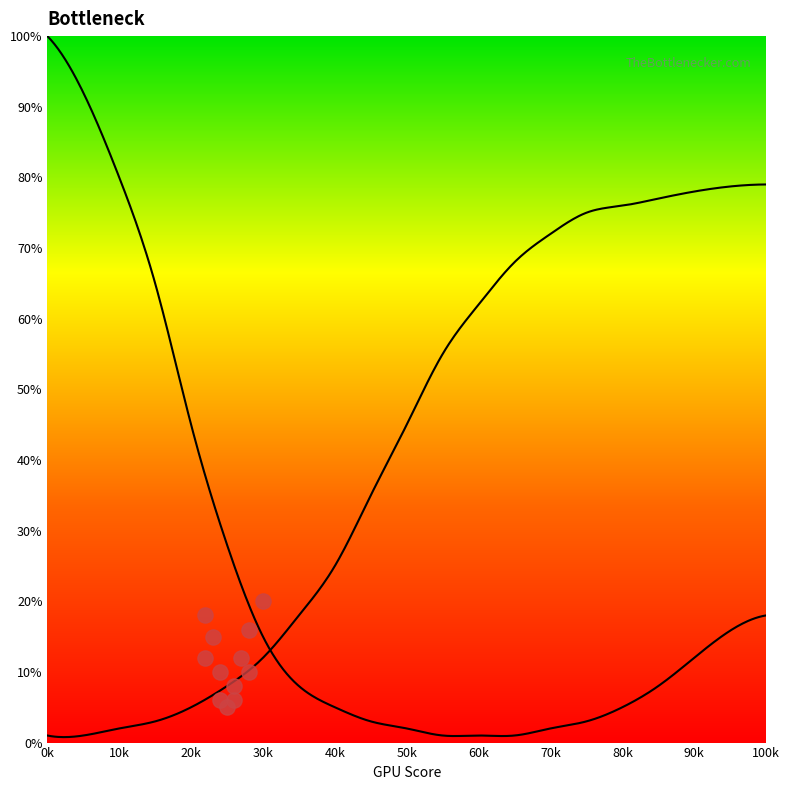

What is the total value across all series at 45?

38